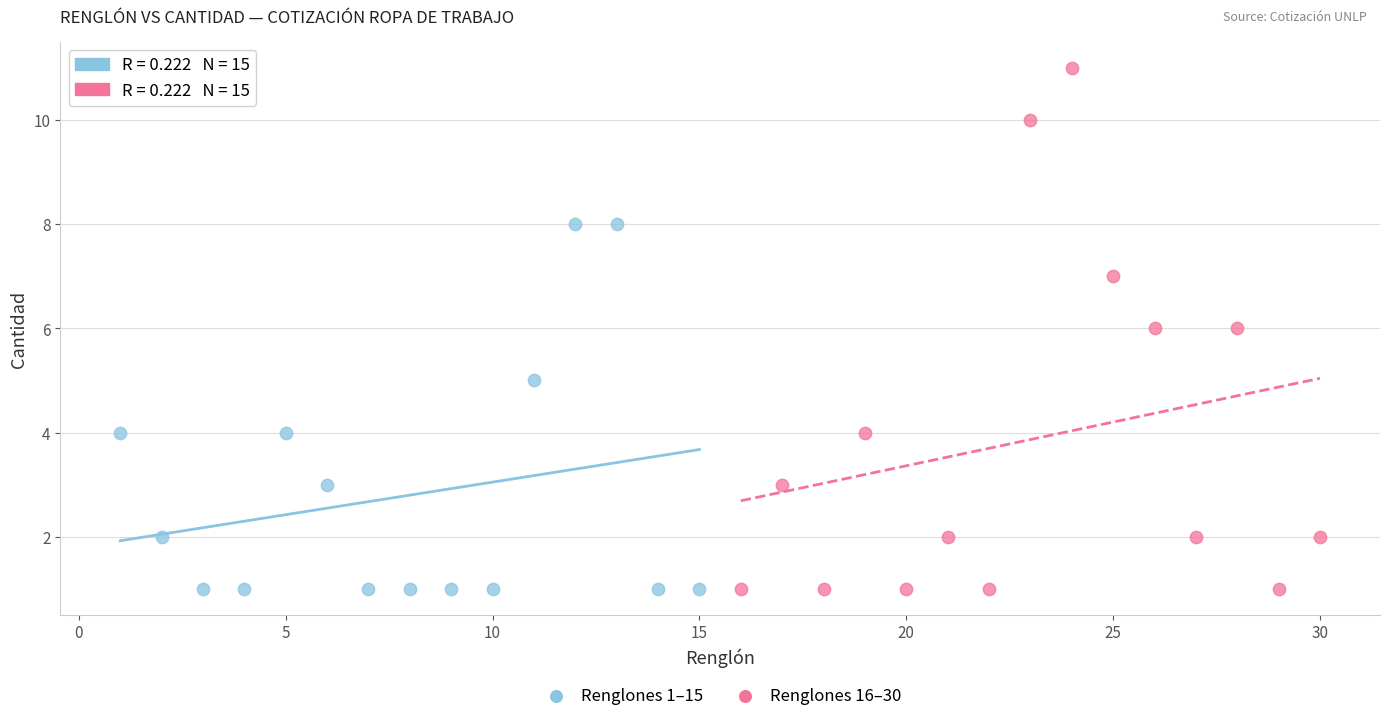

Which series has the largest Y range (max minus min)?

Renglones 16–30